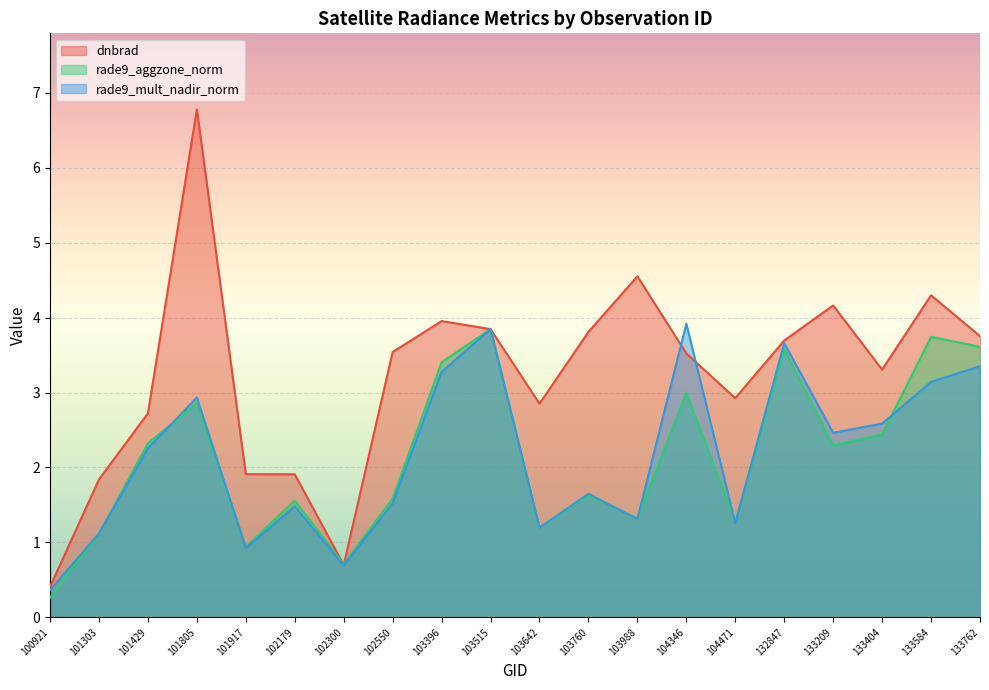

What is the difference between the highest and lowest values at 133404?

0.9